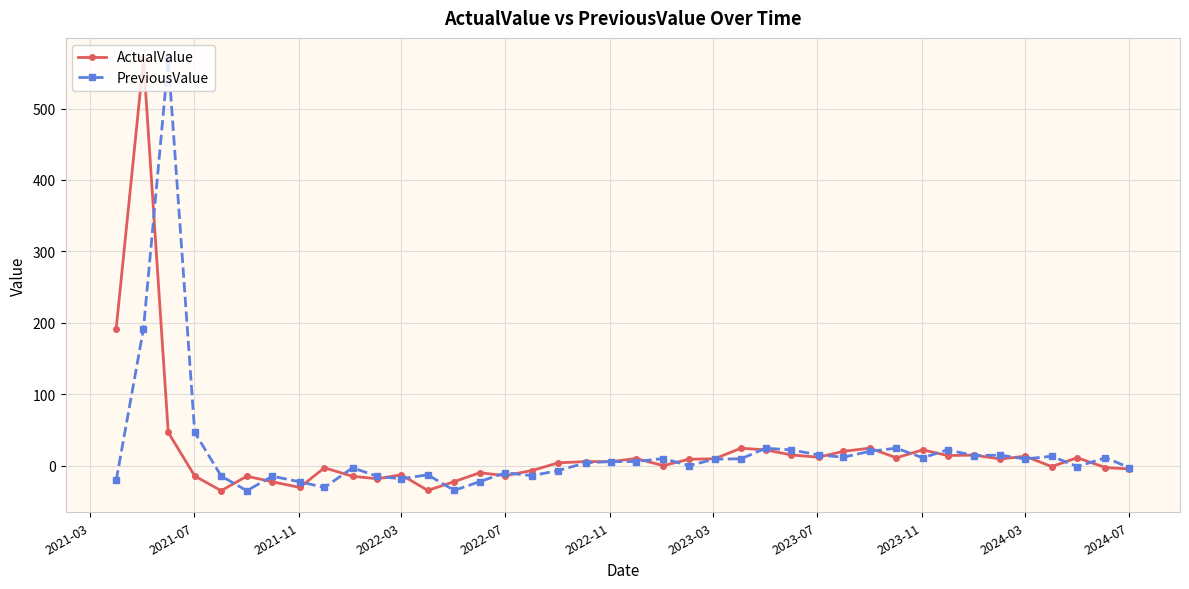

What is the lowest value of the ActualValue series?

-35.3